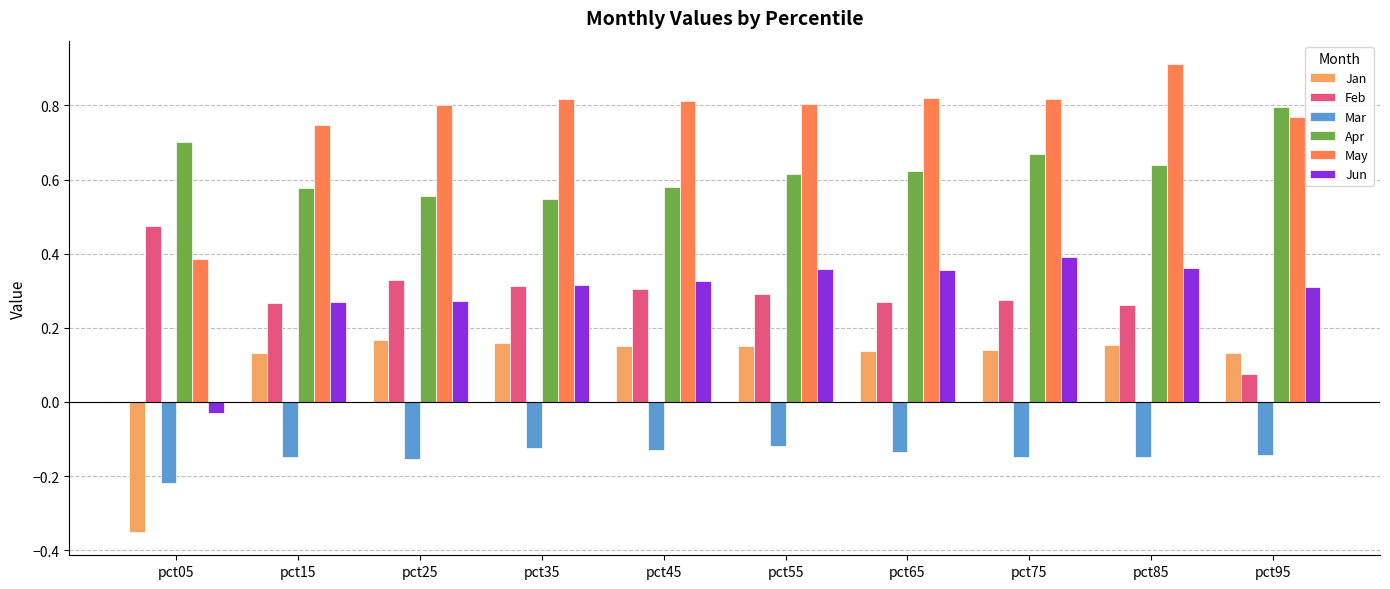

What is the sum of all May values?

7.7